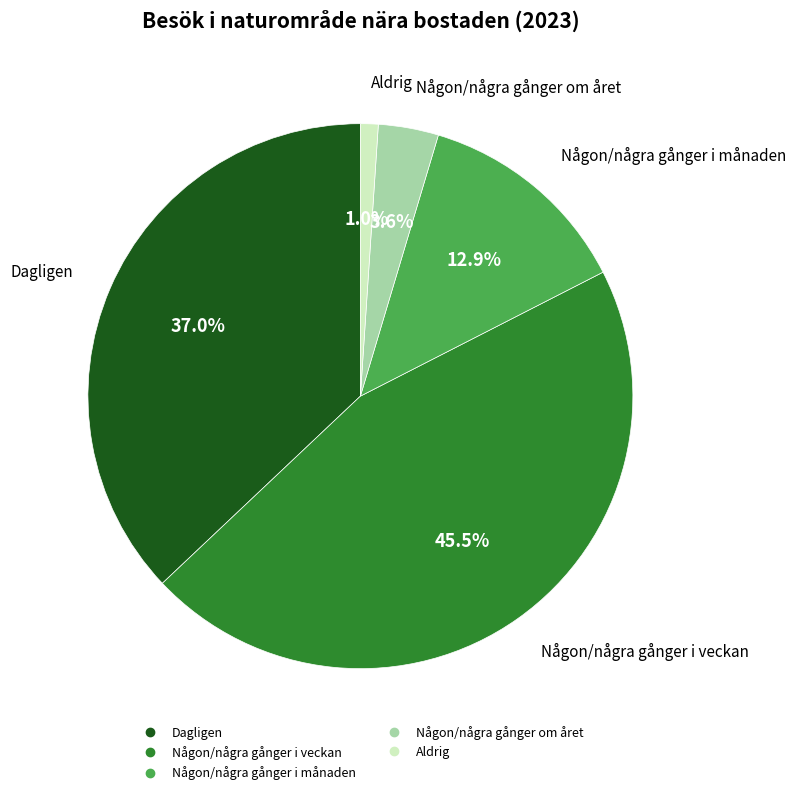

What percentage is the Någon/några gånger om året slice, to the nearest percent?

4%